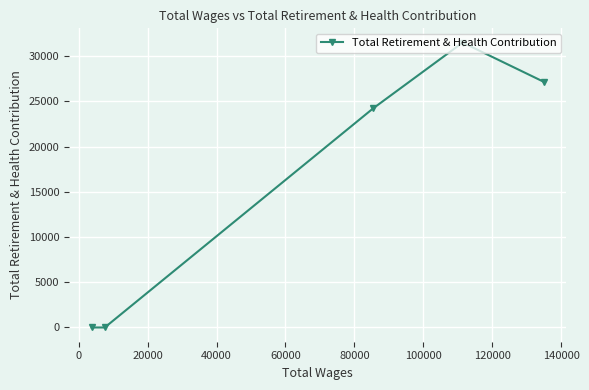

What is the difference between the maximum and minimum values?

31514